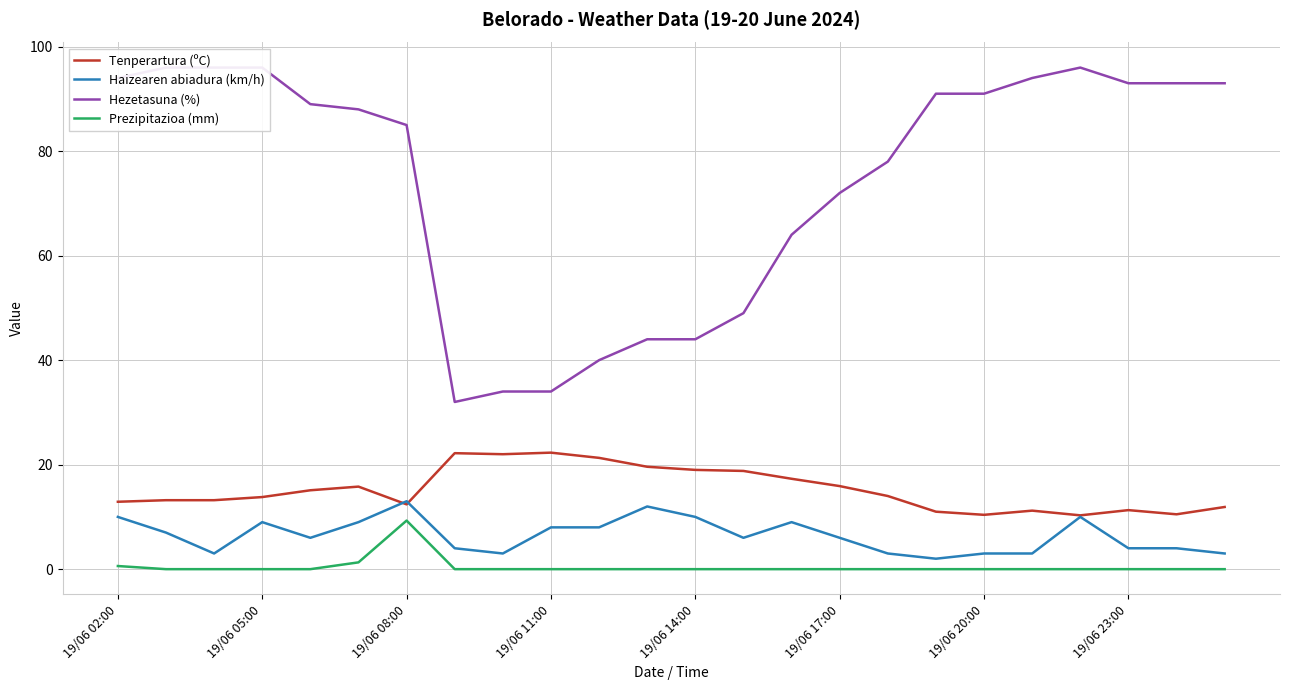

What is the total value across all series at 22?

107.5